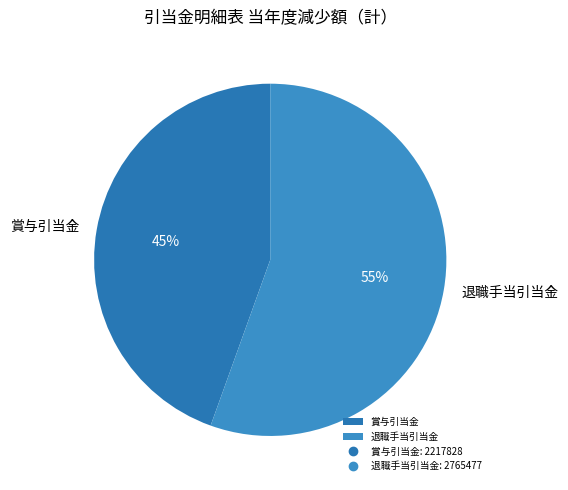

What percentage is the 退職手当引当金 slice, to the nearest percent?

55%